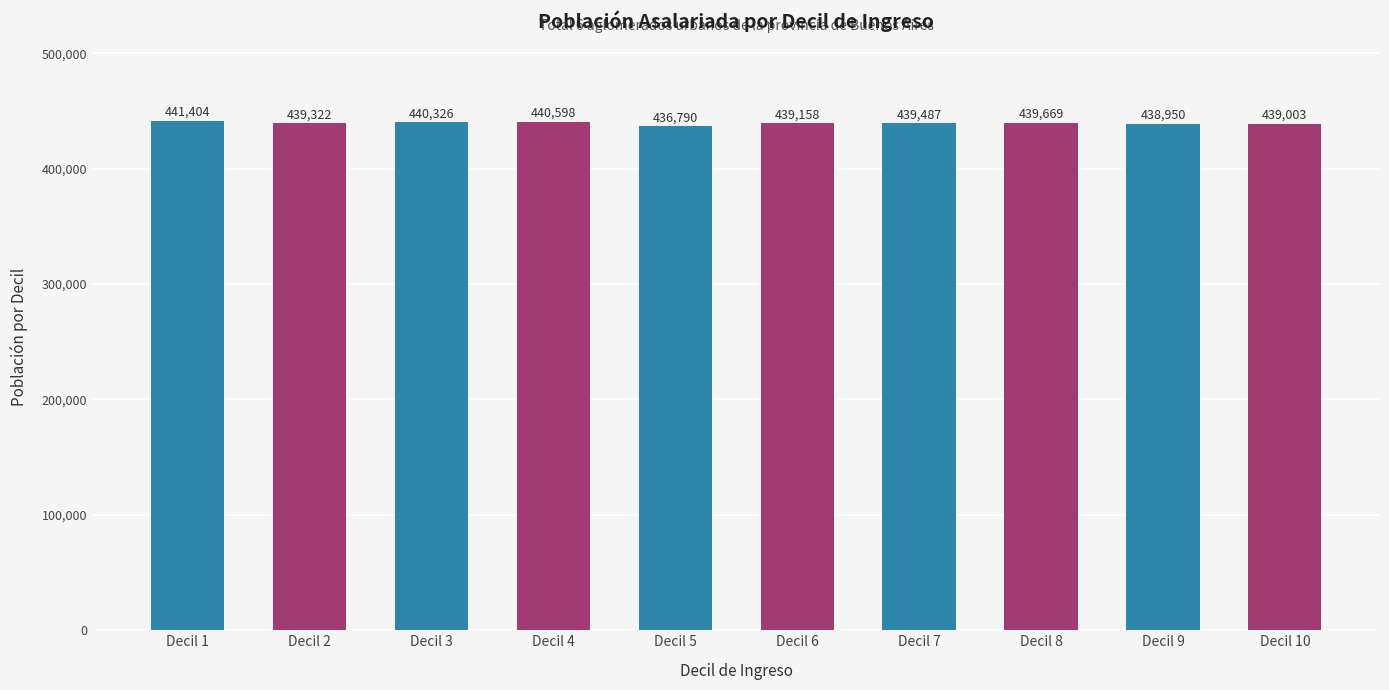

Are the bars grouped side by side (vs. stacked)?

No